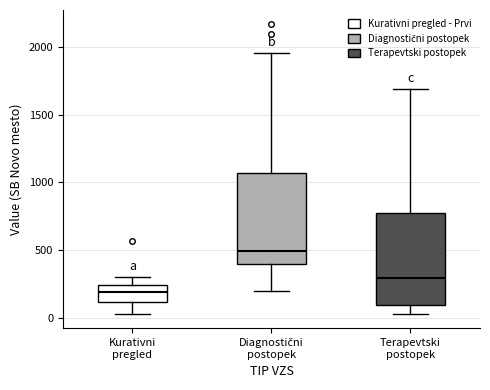

Reading left to right, read every box against the y-axis: the position of its median line, the range the box covers, and the ends of its whiskers. The values are not printed on the chart, so give them approximately, as read against the axis.

Kurativni pregled: median 200, box 100 to 250, whiskers 50 to 300
Diagnostični postopek: median 500, box 400 to 1050, whiskers 200 to 1950
Terapevtski postopek: median 300, box 100 to 800, whiskers 50 to 1700